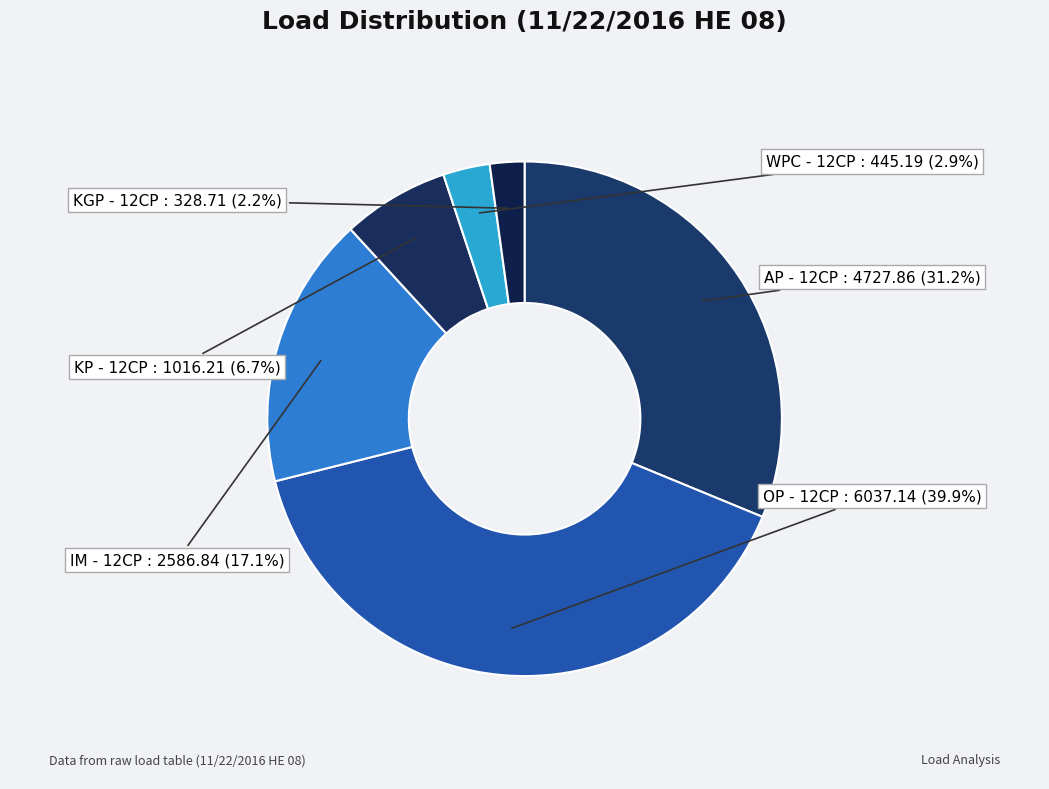

Do WPC - 12CP and OP - 12CP together represent more than half of the pie?

No